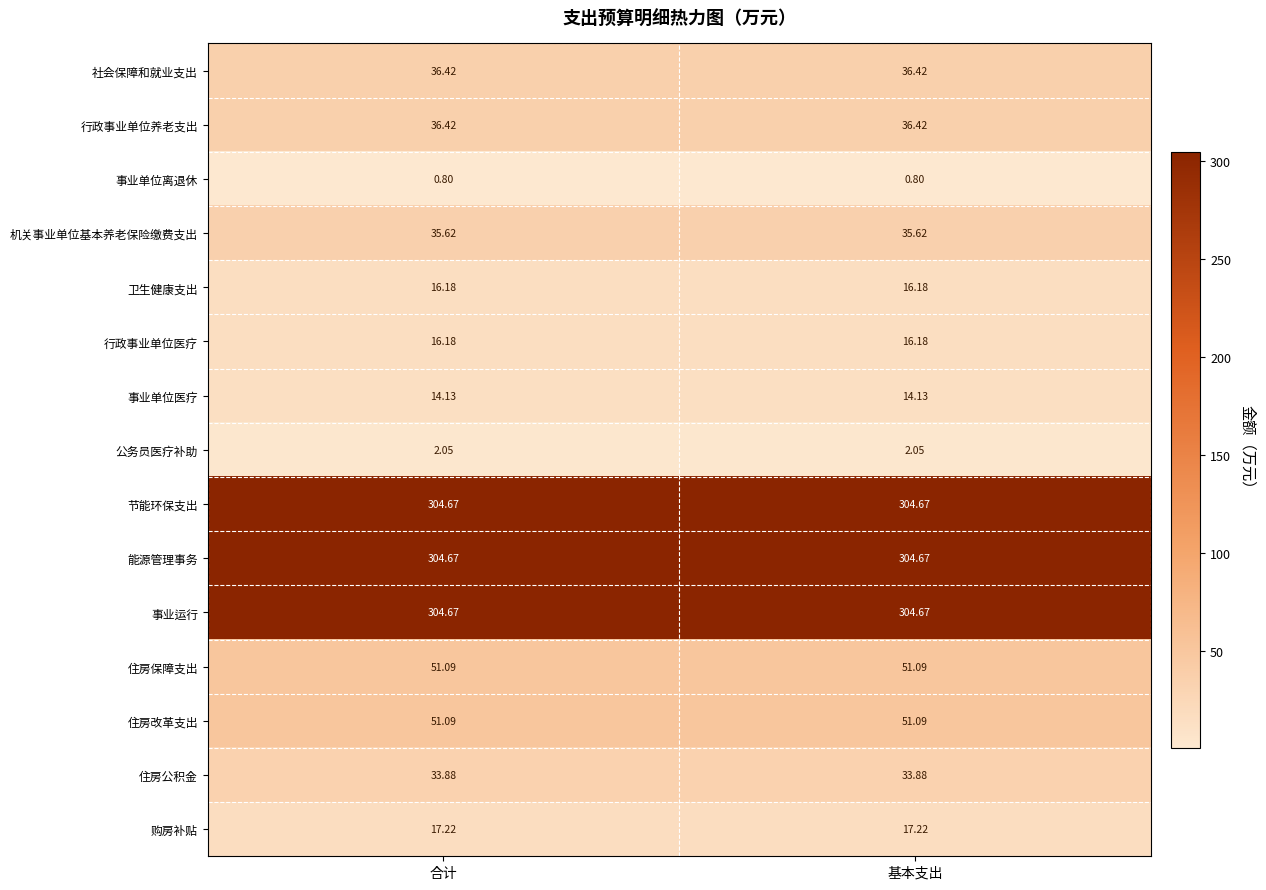

Is the value of 事业运行 at 合计 greater than the value of 机关事业单位基本养老保险缴费支出 at 基本支出?

Yes